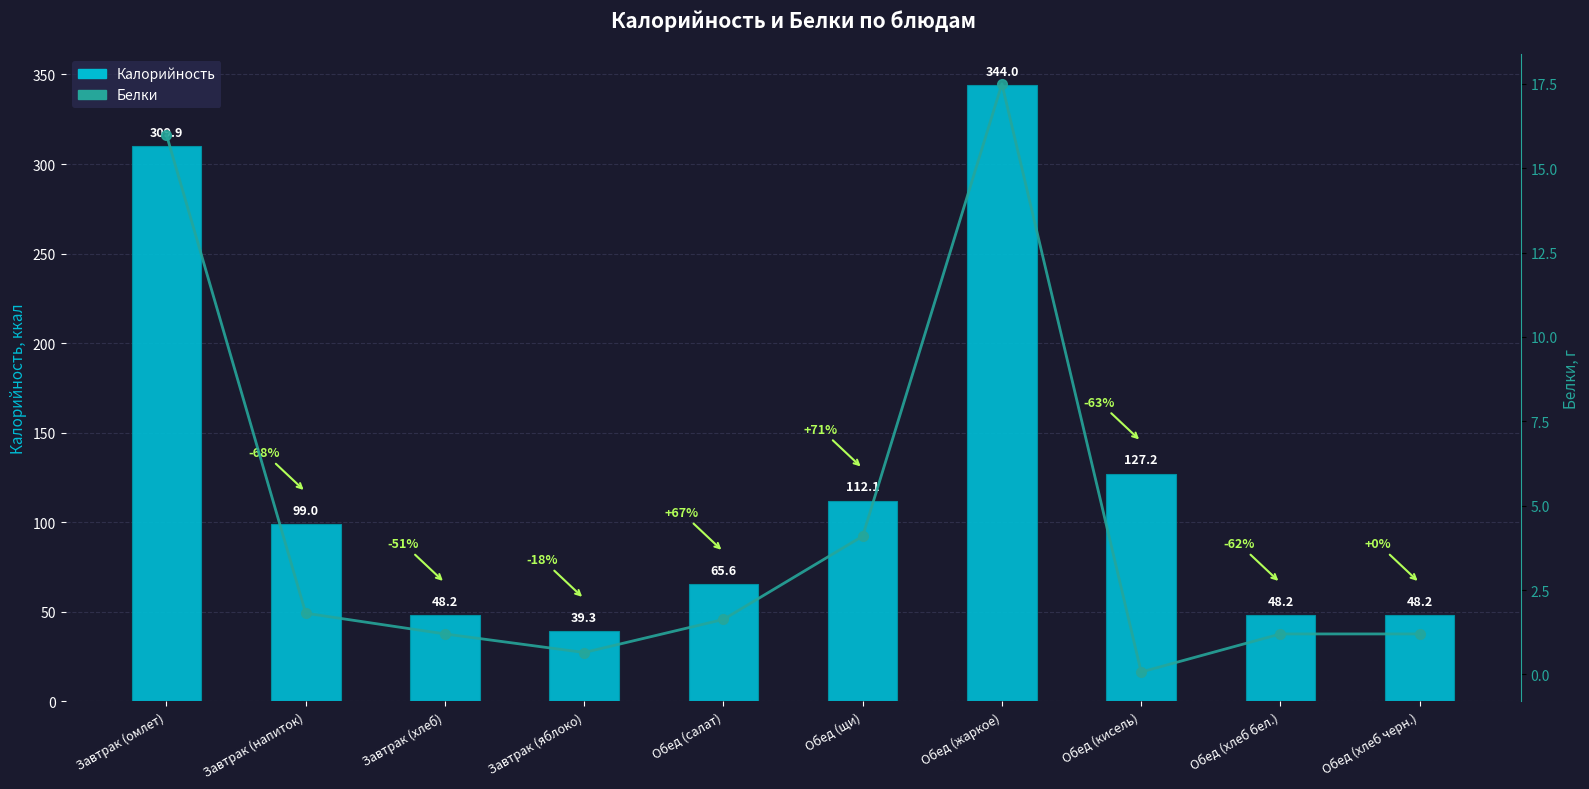

Which series has the widest spread of values?

Калорийность